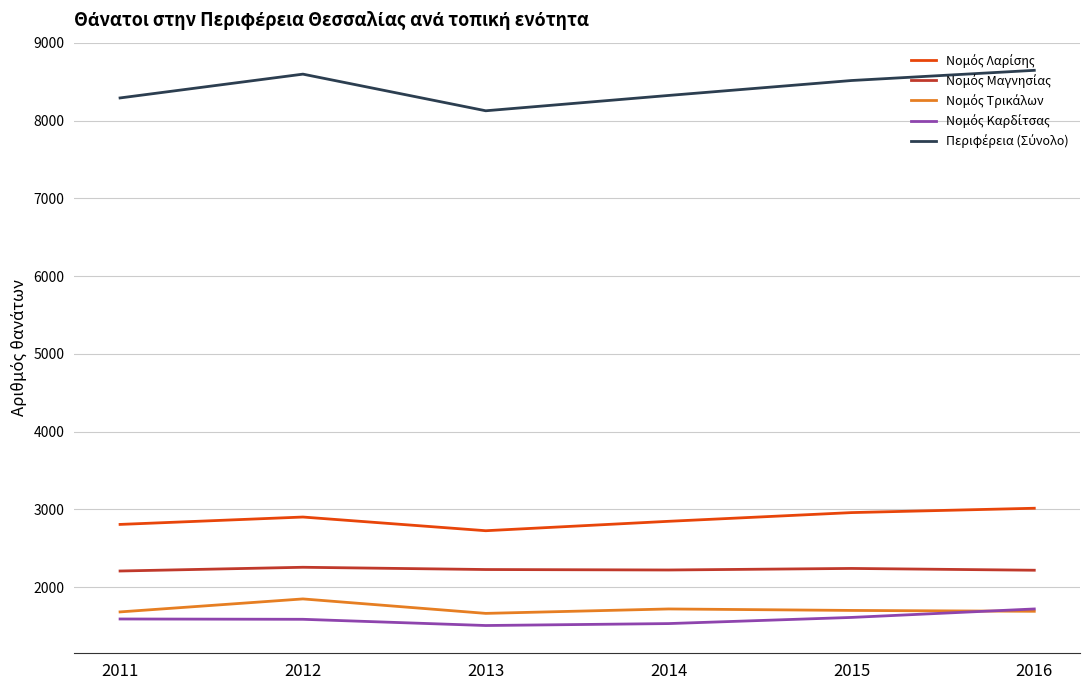

What is the difference between the highest and lowest values at 2014?

6791